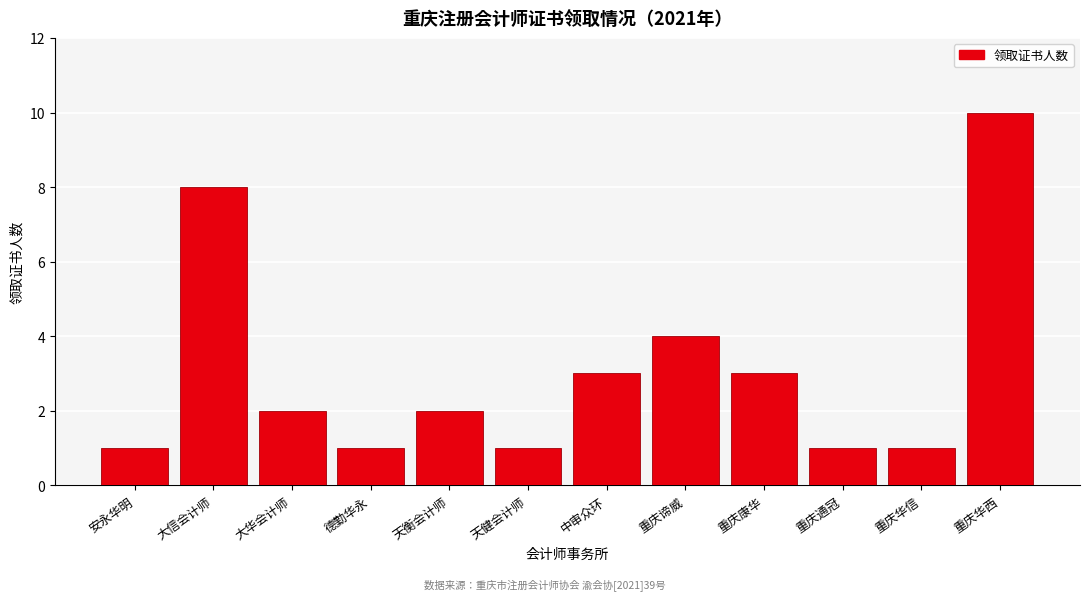

Reading right to left, list all the values displayed in this chart.

10	1	1	3	4	3	1	2	1	2	8	1